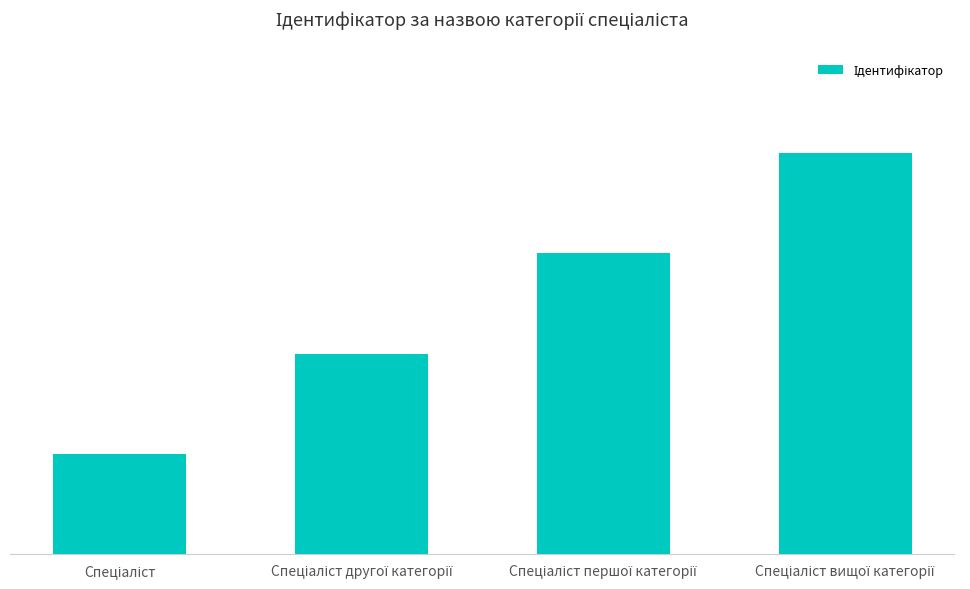

Are the bars horizontal?

No